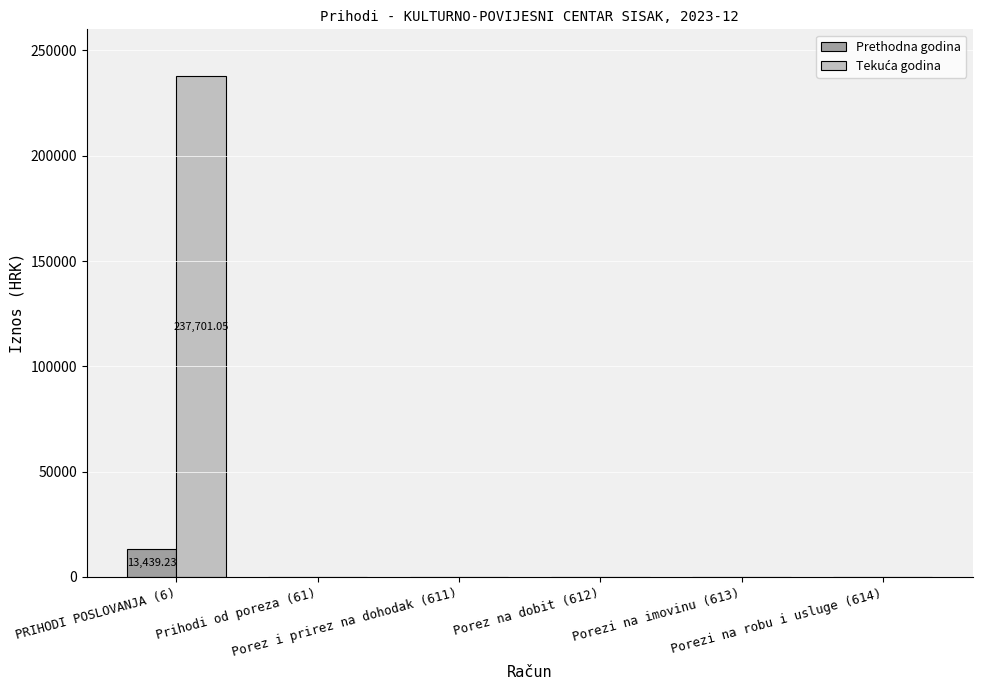

Is the value of Prethodna godina at Porezi na robu i usluge (614) greater than the value of Tekuća godina at PRIHODI POSLOVANJA (6)?

No